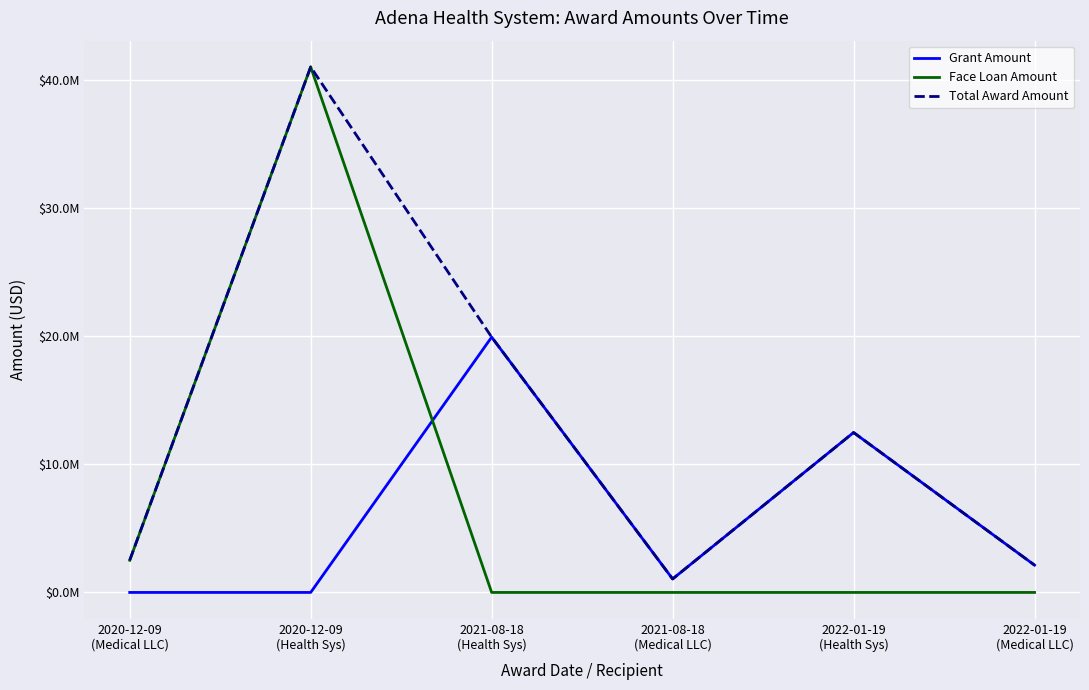

The value of Face Loan Amount at 2021-08-18
(Medical LLC) is 0. True or false?

True